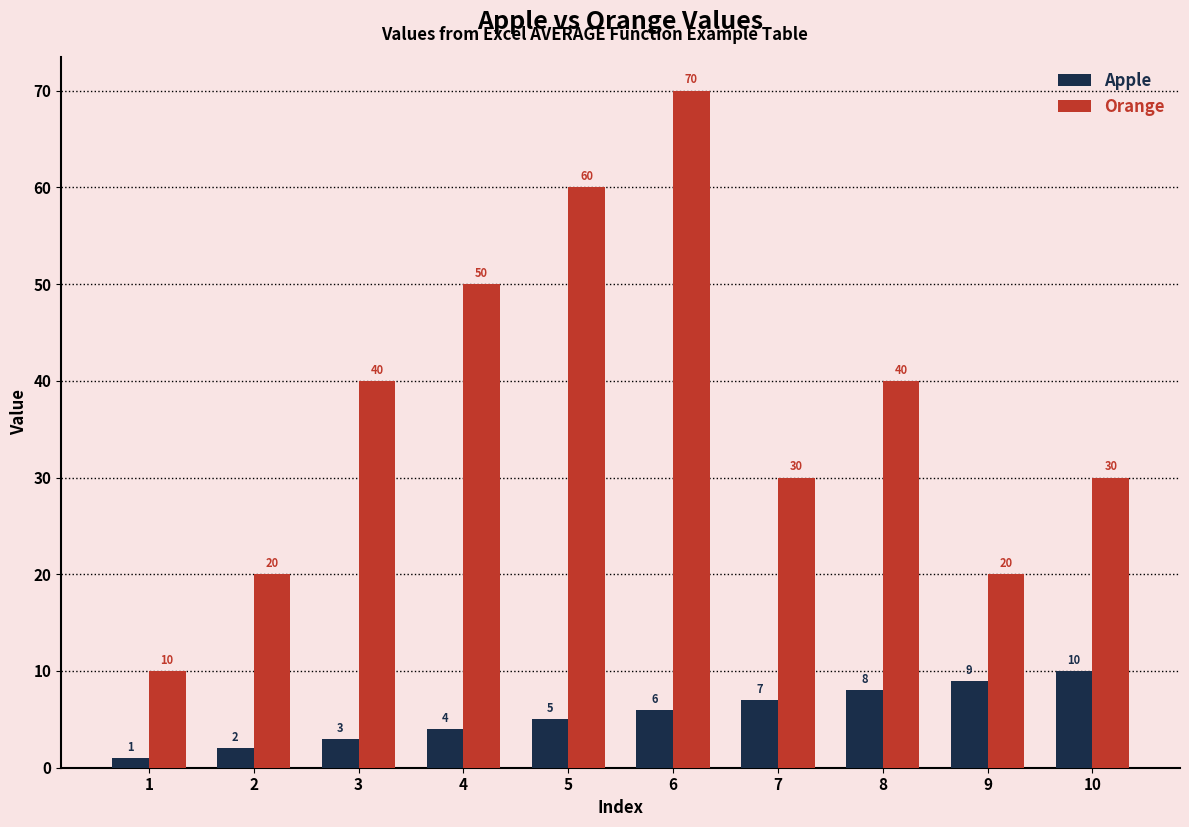

Count the number of categories in the chart.

10